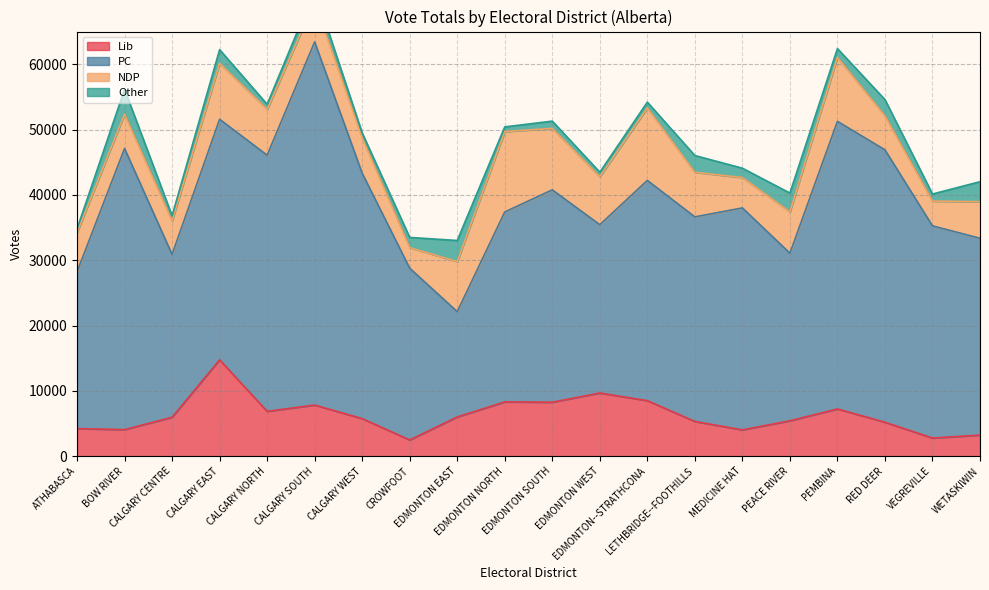

What is the sum of the Lib values at EDMONTON NORTH and PEMBINA?

15539